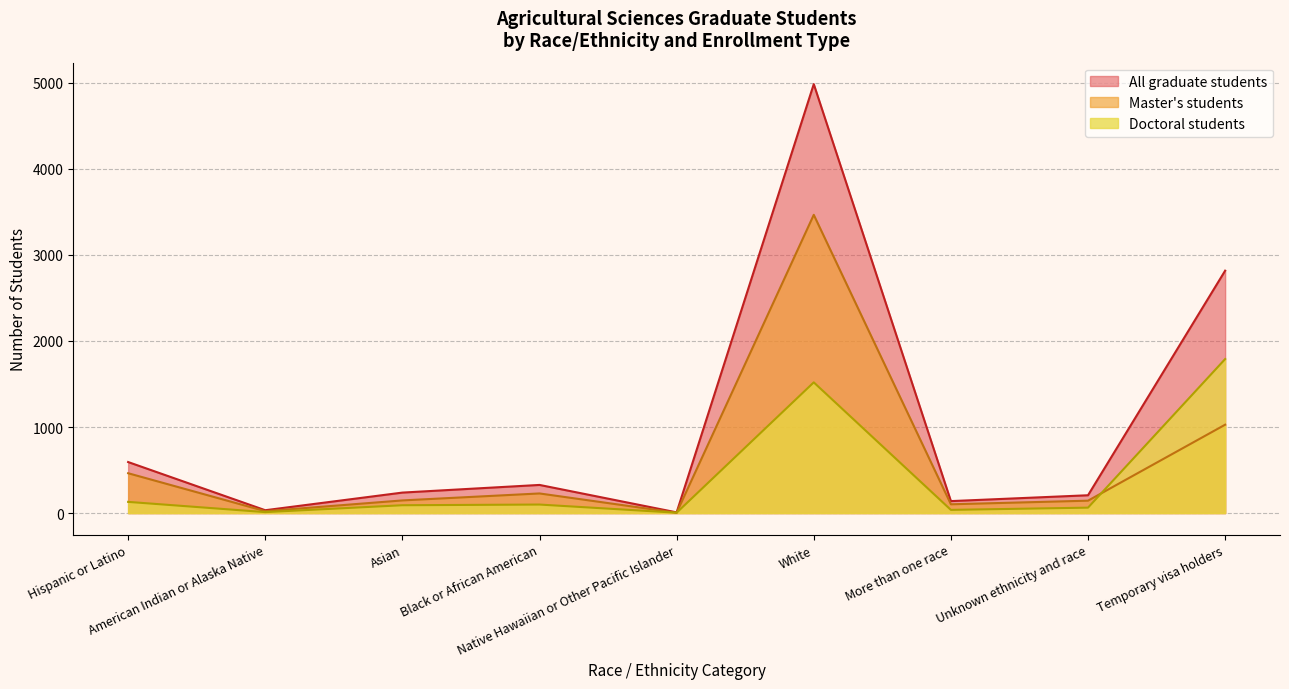

What is the spread (max minus min) of values at Native Hawaiian or Other Pacific Islander?

4